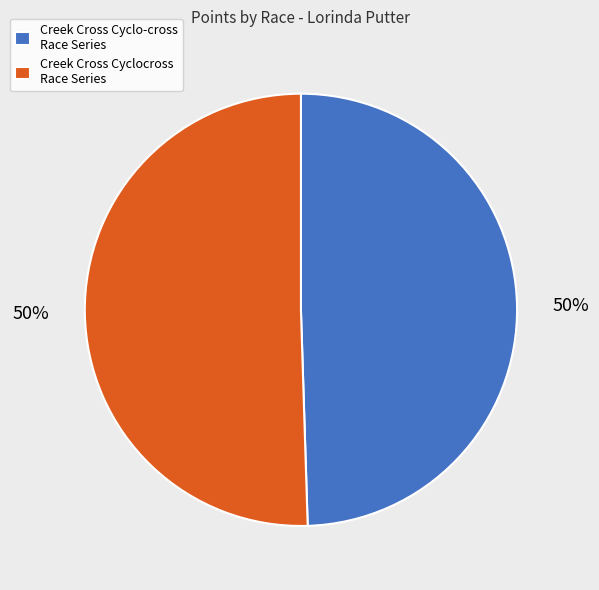

To the nearest percent, what is the combined percentage of Creek Cross Cyclo-cross Race Series and Creek Cross Cyclocross Race Series?

100%